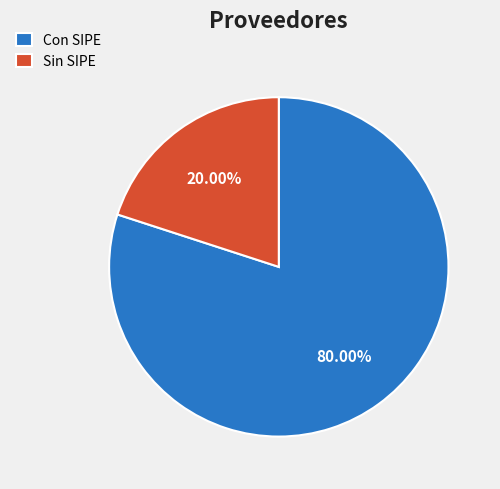

How many slices are in this pie chart?

2